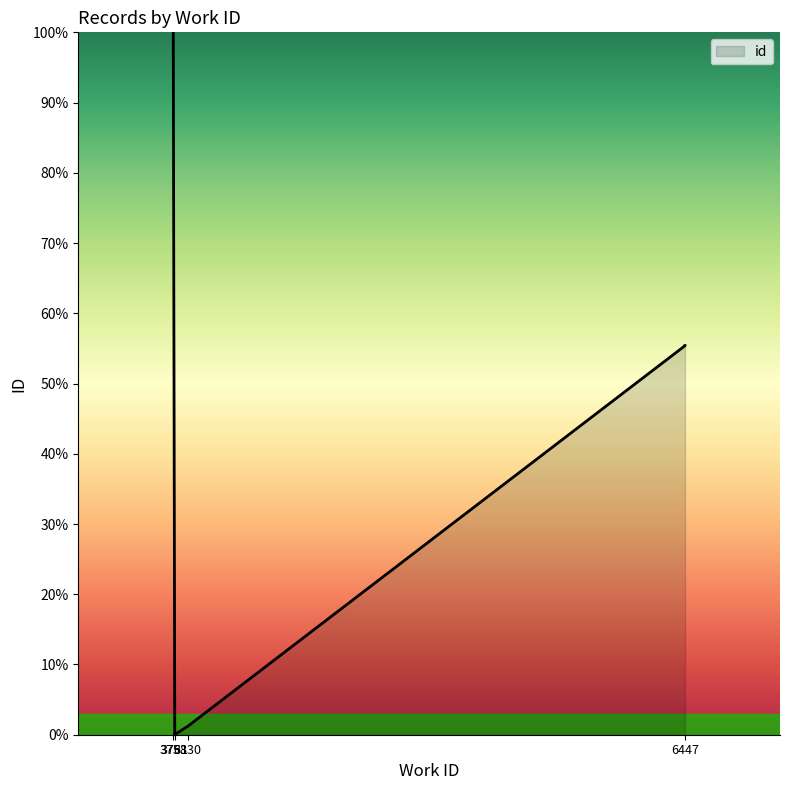

What is the greatest value displayed?

100.0